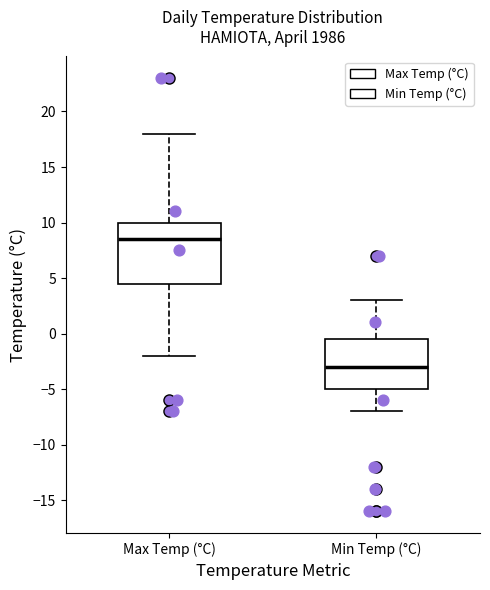

Where does the upper whisker of the box for Max Temp (°C) end on the y-axis? The values are not printed on the chart, so give them approximately, as read against the axis.

18.0